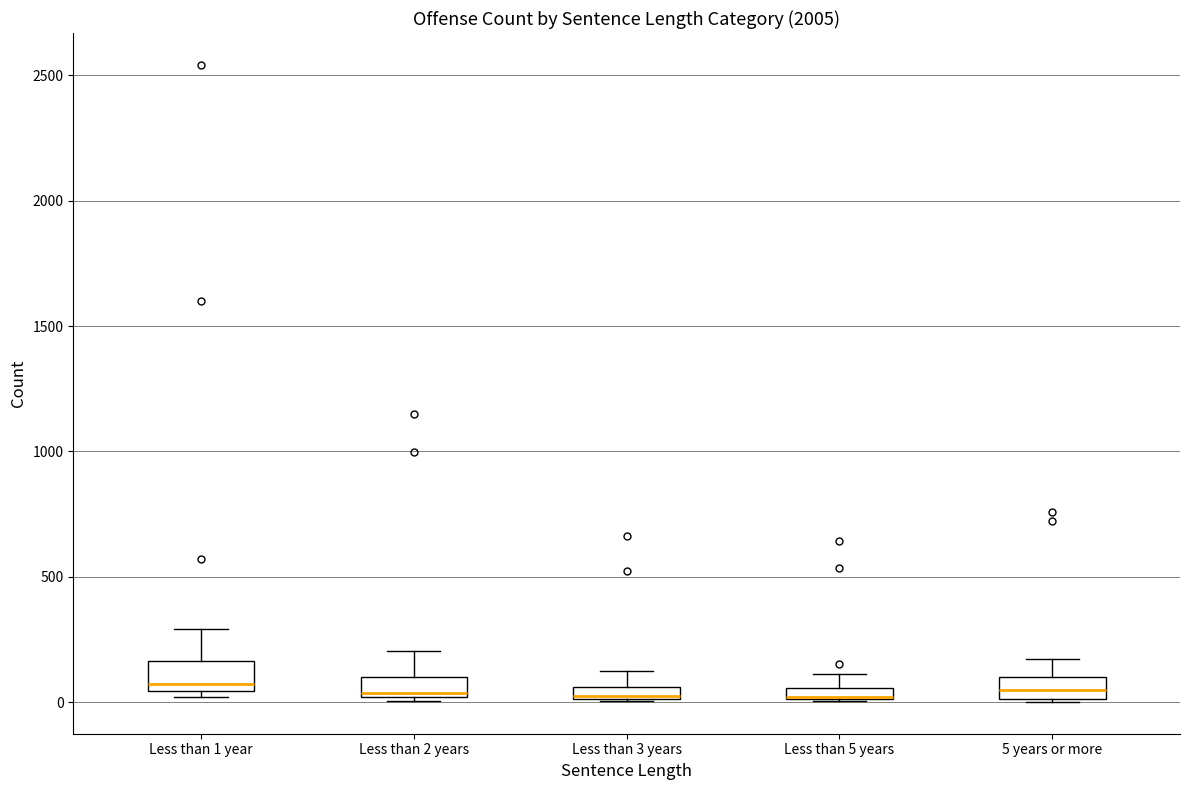

Where is the lower edge of the box for Less than 5 years on the y-axis? The values are not printed on the chart, so give them approximately, as read against the axis.

0